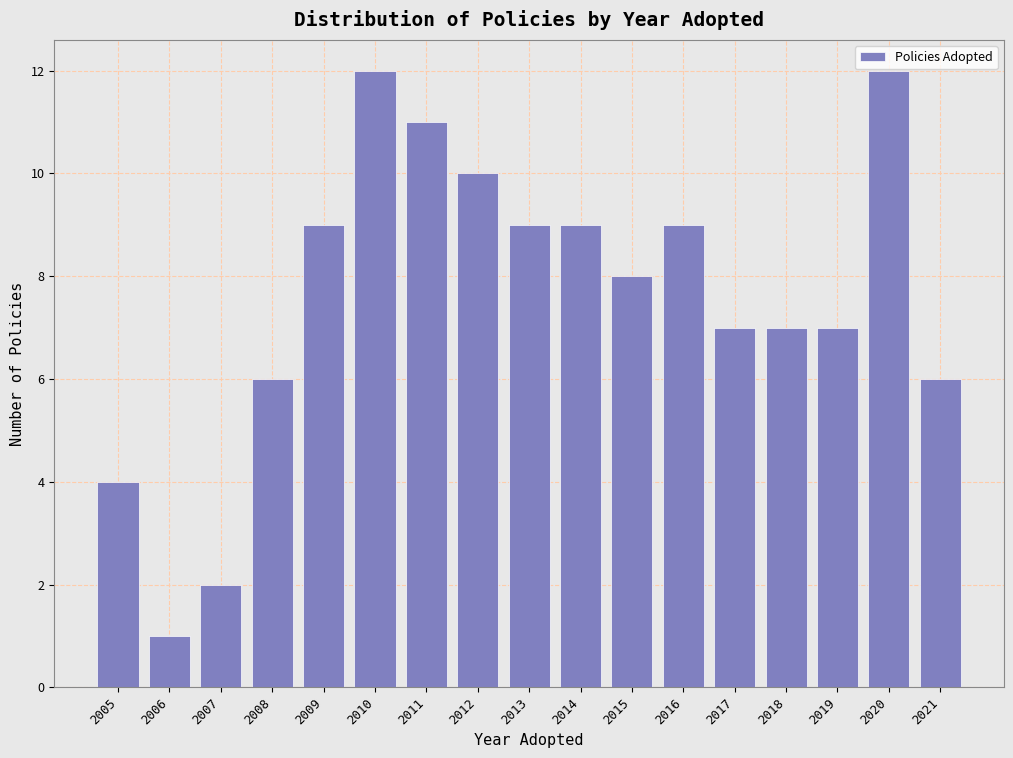

Reading right to left, what are all the values shown in this chart?

2021=6	2020=12	2019=7	2018=7	2017=7	2016=9	2015=8	2014=9	2013=9	2012=10	2011=11	2010=12	2009=9	2008=6	2007=2	2006=1	2005=4